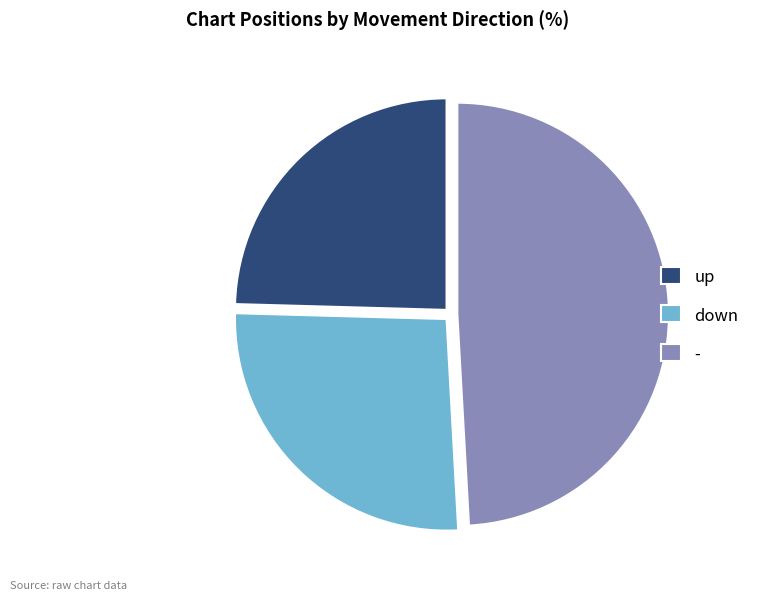

Is it true that up is 10% of the pie?

False